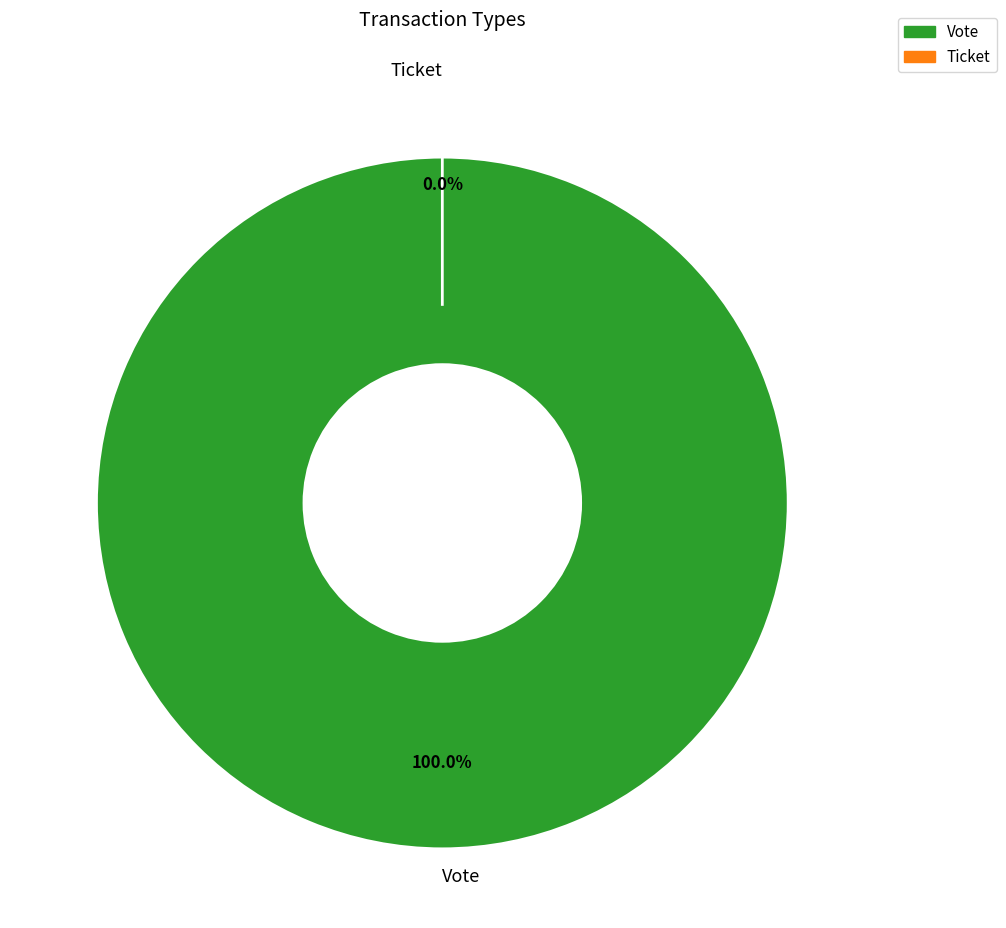

Count the number of slices in the pie.

2